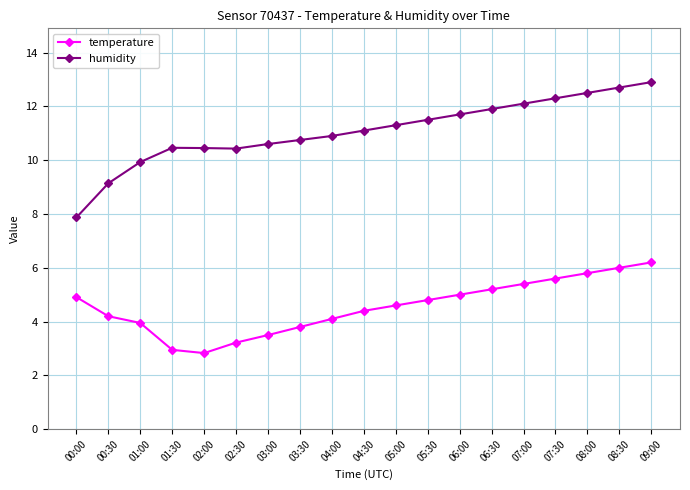

At how many categories does at least one series exceed 11?

10